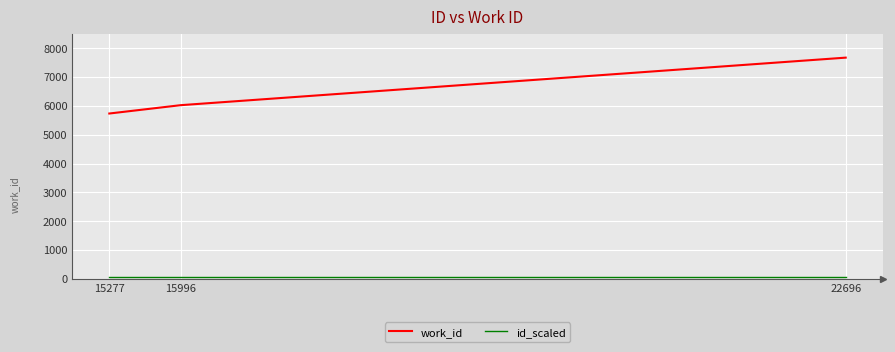

Which series has the largest total across all categories?

work_id